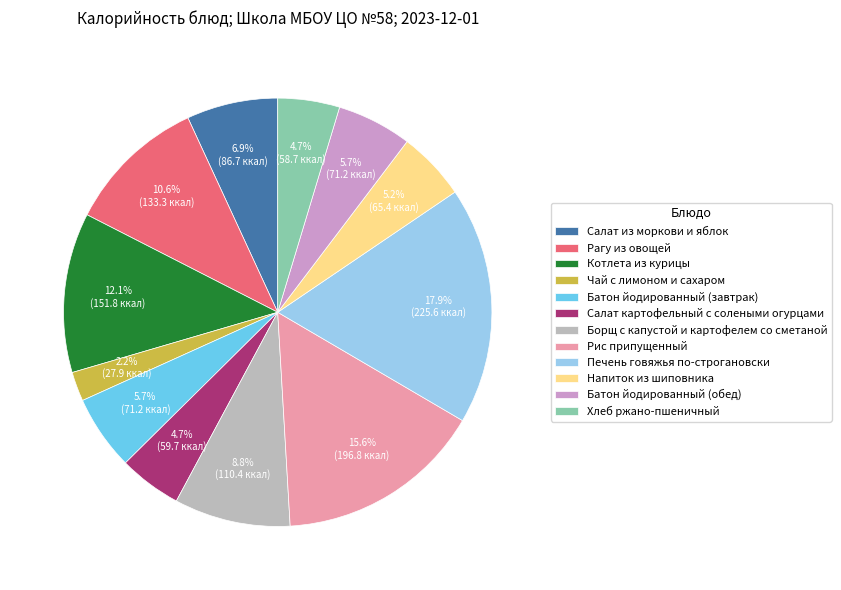

Is there any slice that represents more than half of the pie?

No